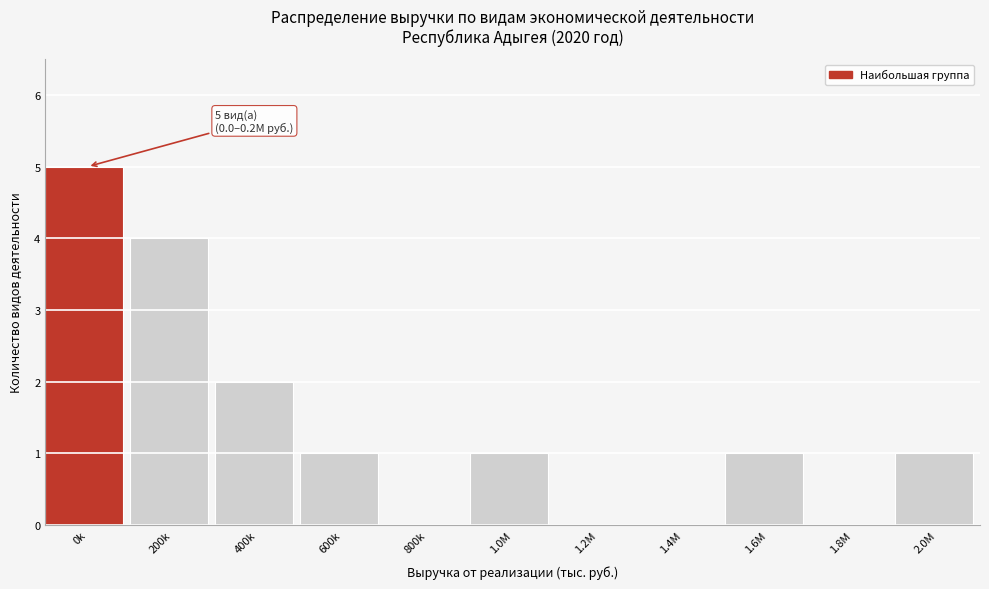

Reading right to left, list all the values displayed in this chart.

2.0M=1	1.8M=0	1.6M=1	1.4M=0	1.2M=0	1.0M=1	800k=0	600k=1	400k=2	200k=4	0k=5